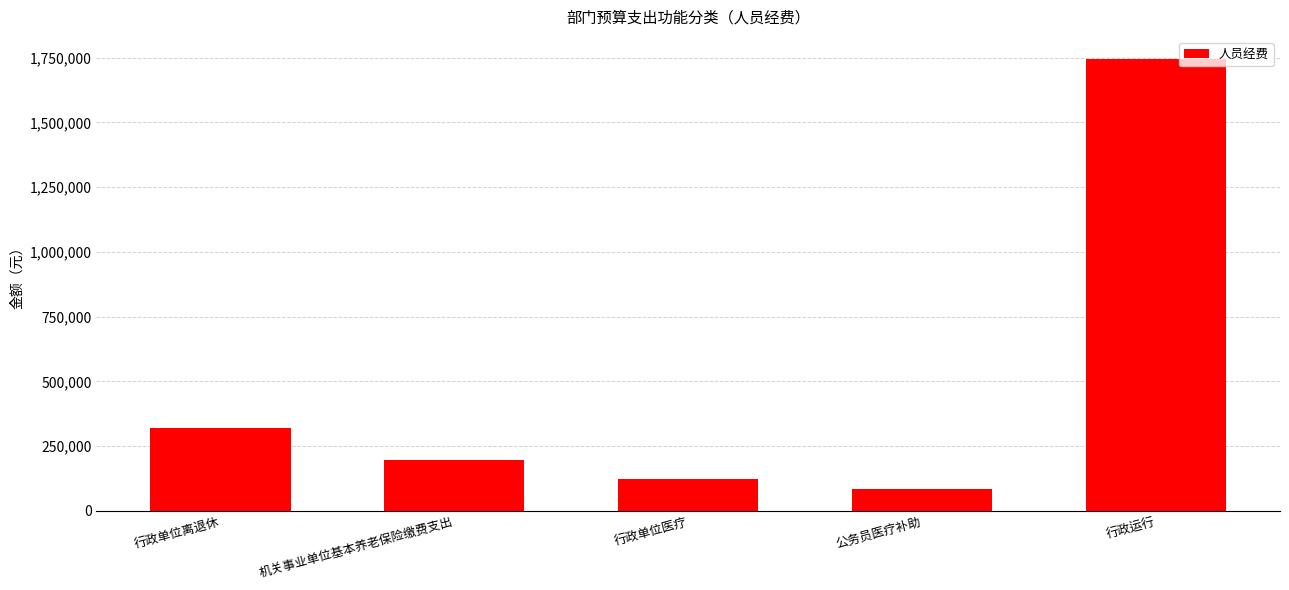

What is the maximum value shown in the chart?

1742754